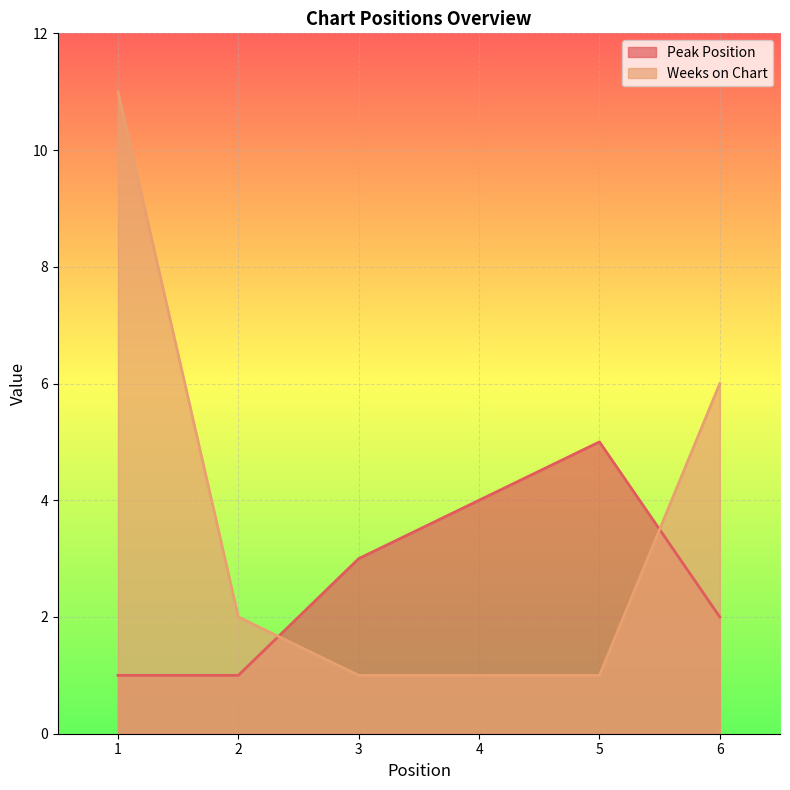

Where is the first local maximum for Peak Position?

5